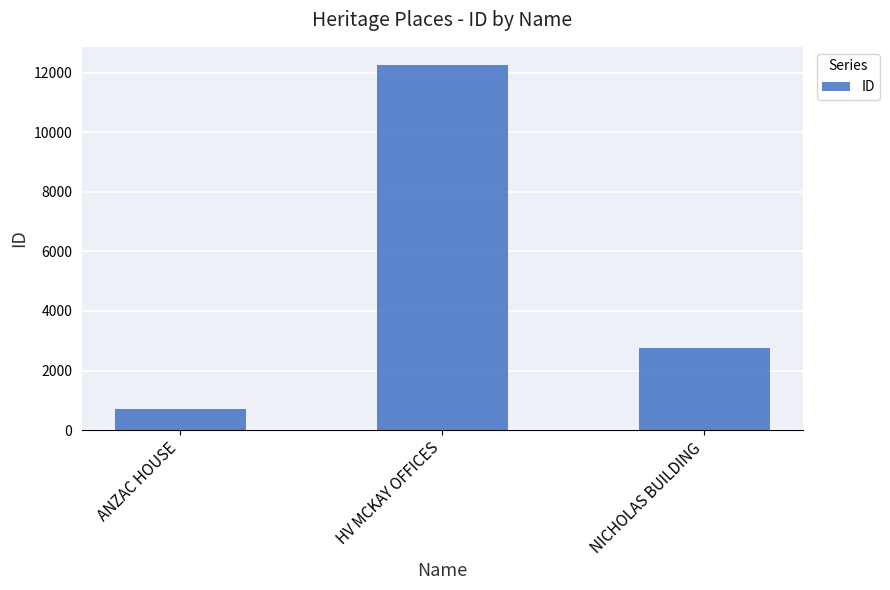

At which label is the value closest to 6484?

NICHOLAS BUILDING